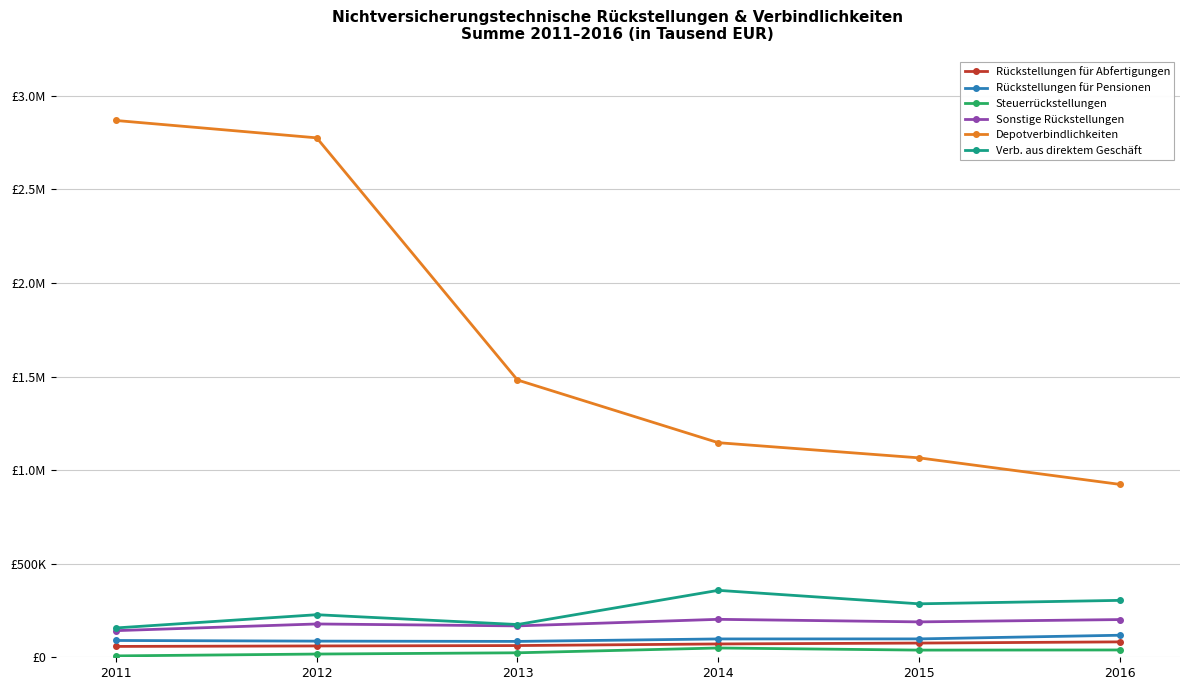

What are all the series names shown in the legend?

Rückstellungen für Abfertigungen, Rückstellungen für Pensionen, Steuerrückstellungen, Sonstige Rückstellungen, Depotverbindlichkeiten, Verb. aus direktem Geschäft